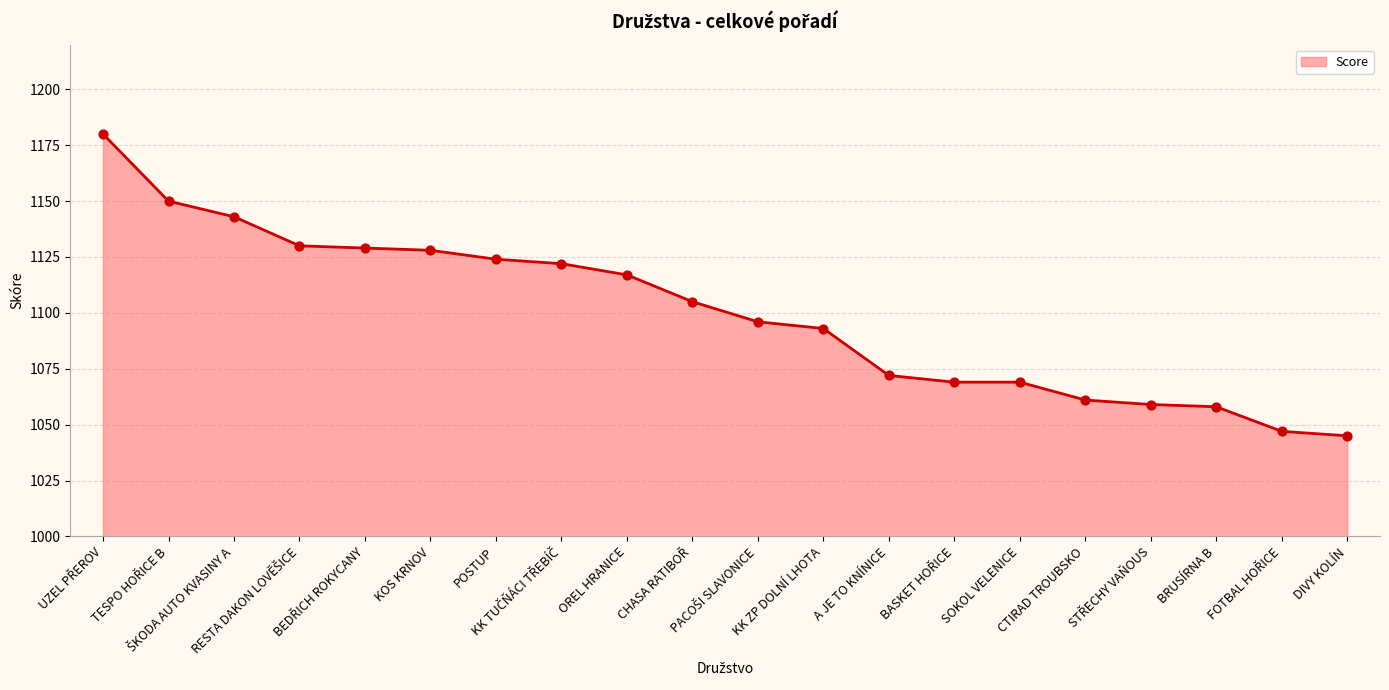

What is the minimum value shown in the chart?

1045